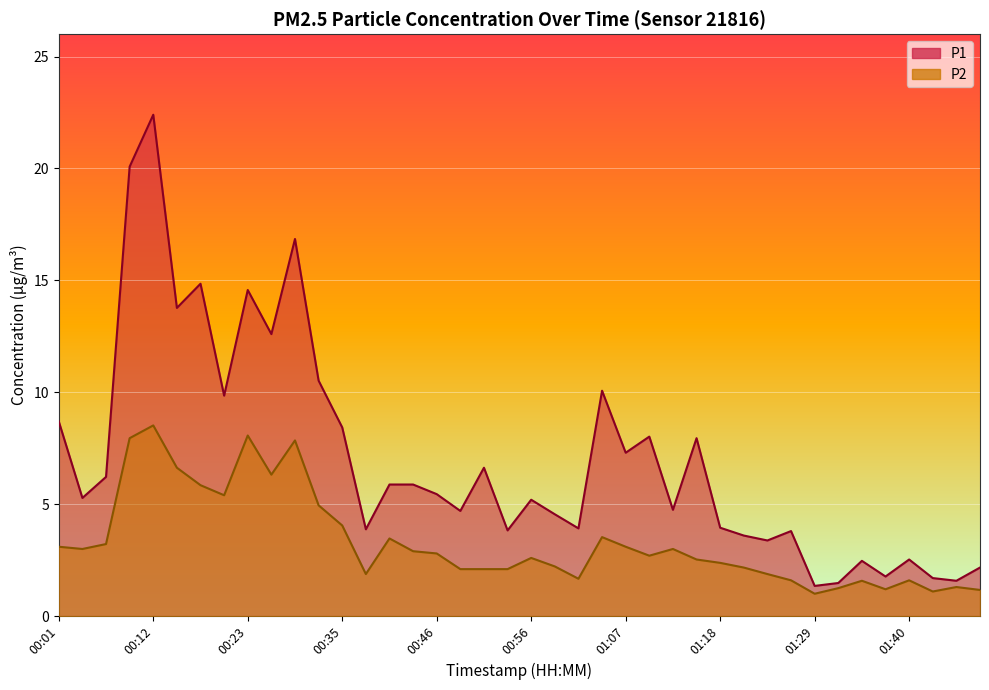

What position from the right is 00:29?

30